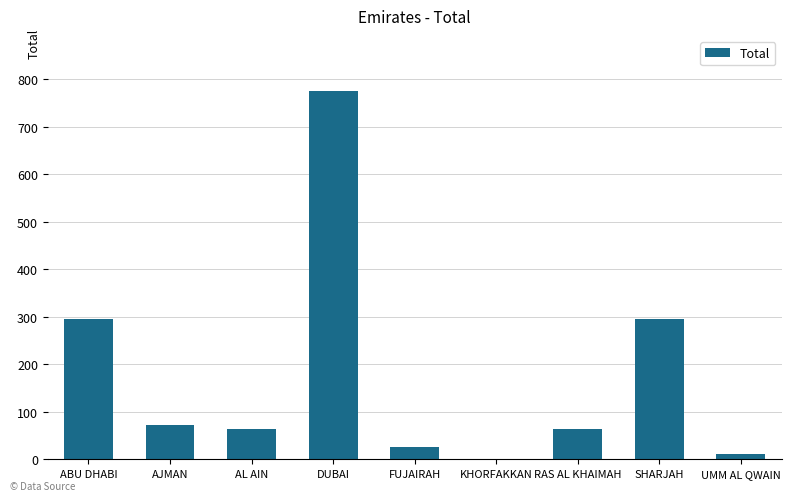

What is the ratio of the value at ABU DHABI to the value at KHORFAKKAN?

296.0